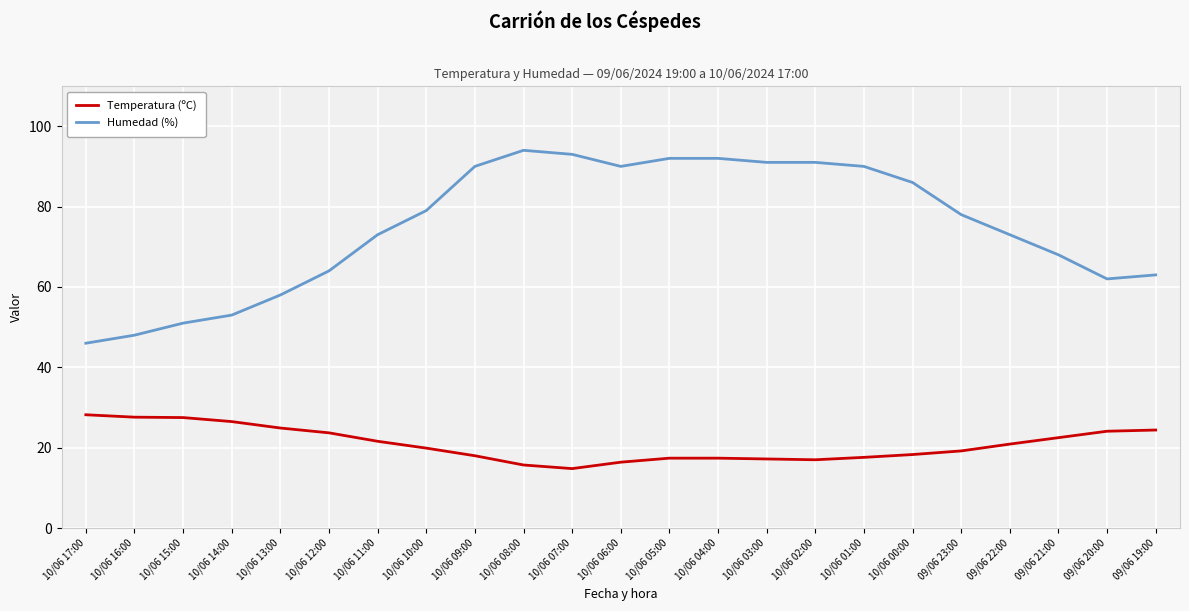

What is the maximum value shown in the chart?

94.0